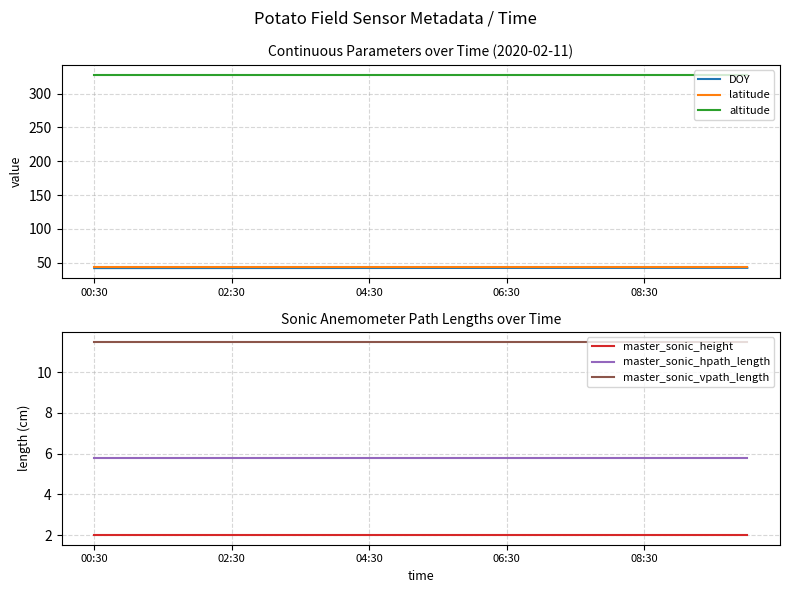

What is the highest value of the master_sonic_height series?

2.0